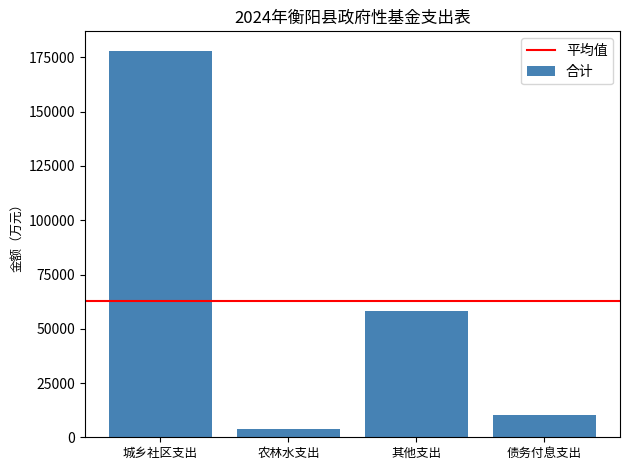

What position from the right is 其他支出?

2